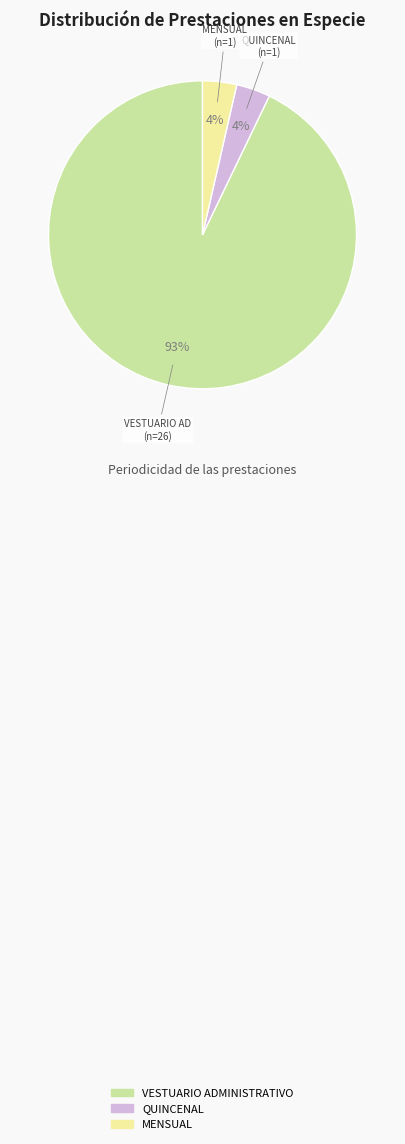

To the nearest percent, what is the combined percentage of MENSUAL and VESTUARIO ADMINISTRATIVO?

96%